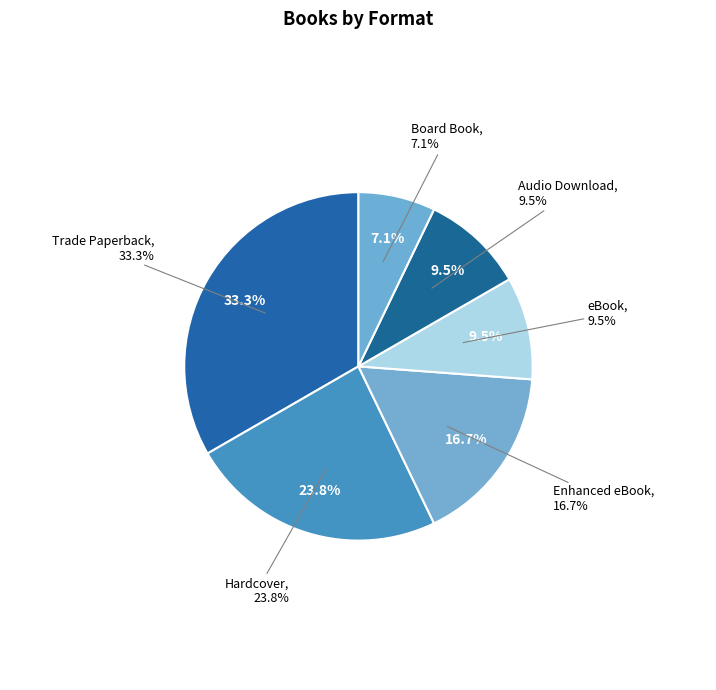

Do eBook and Enhanced eBook together represent more than half of the pie?

No